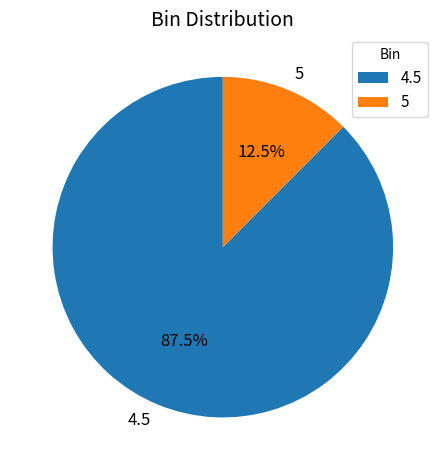

The 5 slice represents 24% of the pie. True or false?

False